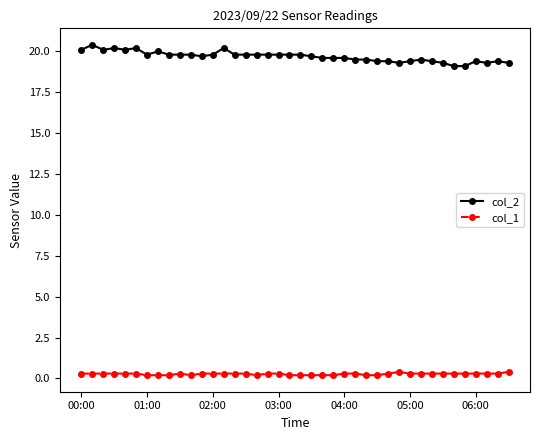

True or false: col_1 has more than 1 interior local peaks.

True